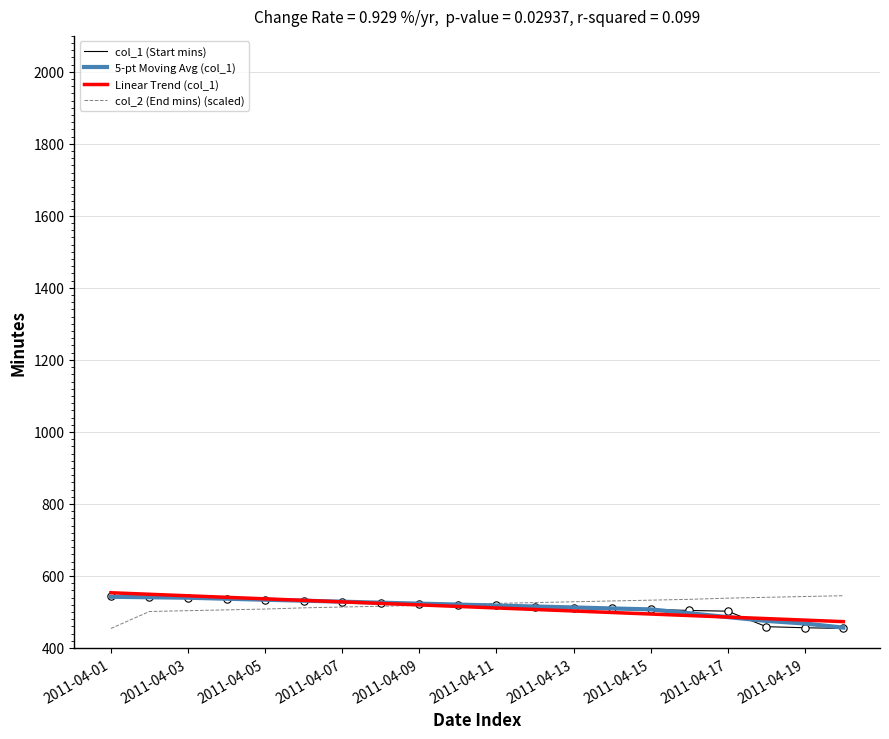

What are all the series names shown in the legend?

col_1 (Start mins), 5-pt Moving Avg (col_1), Linear Trend (col_1), col_2 (End mins) (scaled)